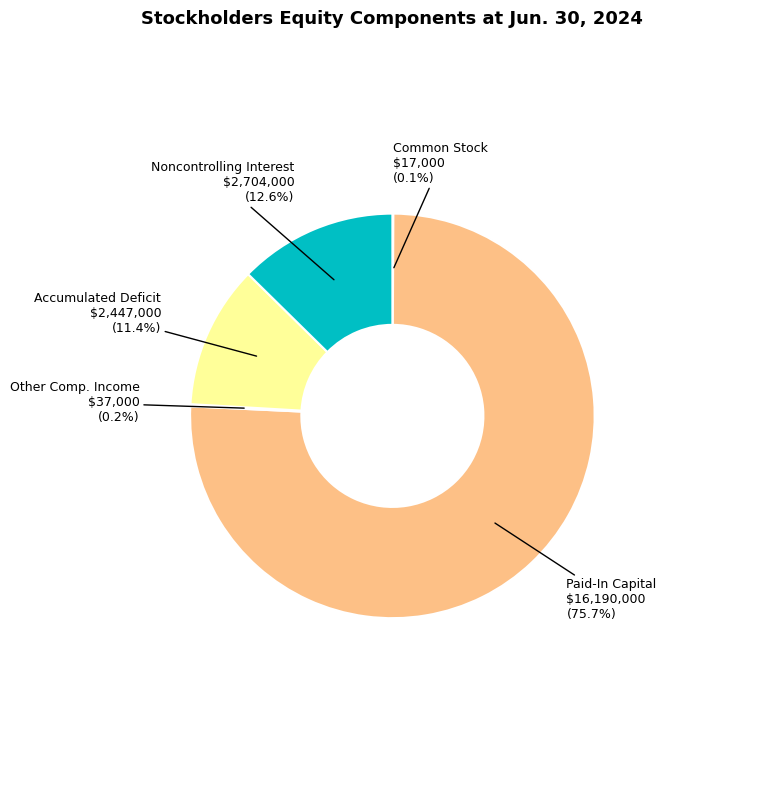

Is there any slice that represents more than half of the pie?

Yes